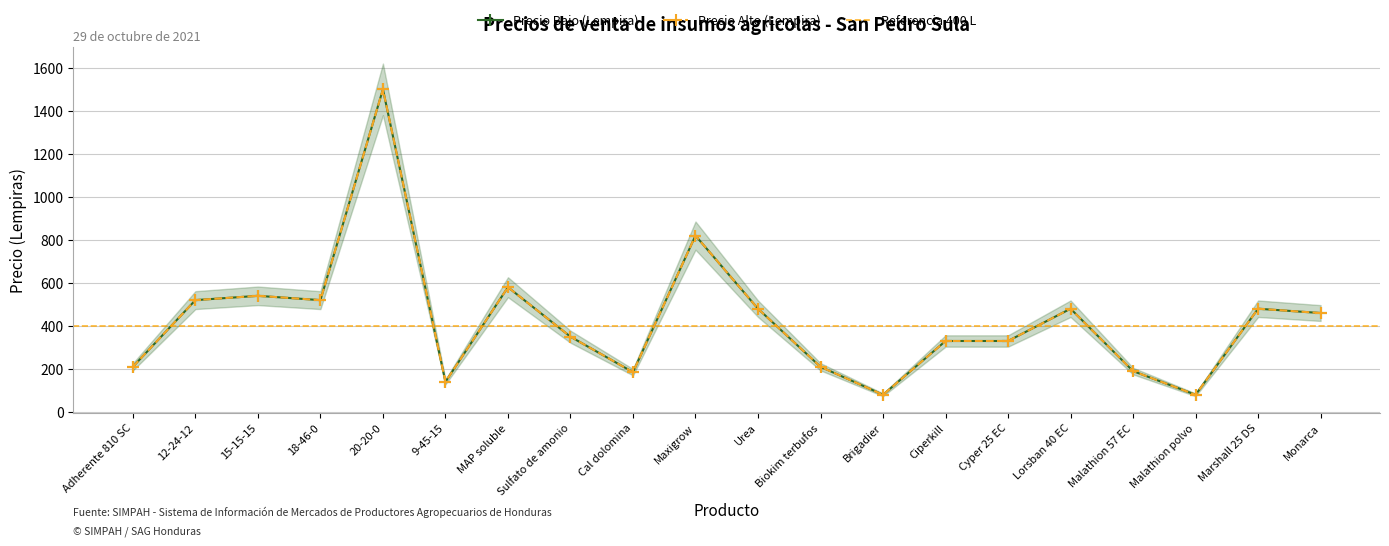

How many values in the Precio Bajo (Lempira) series are below 460?

10